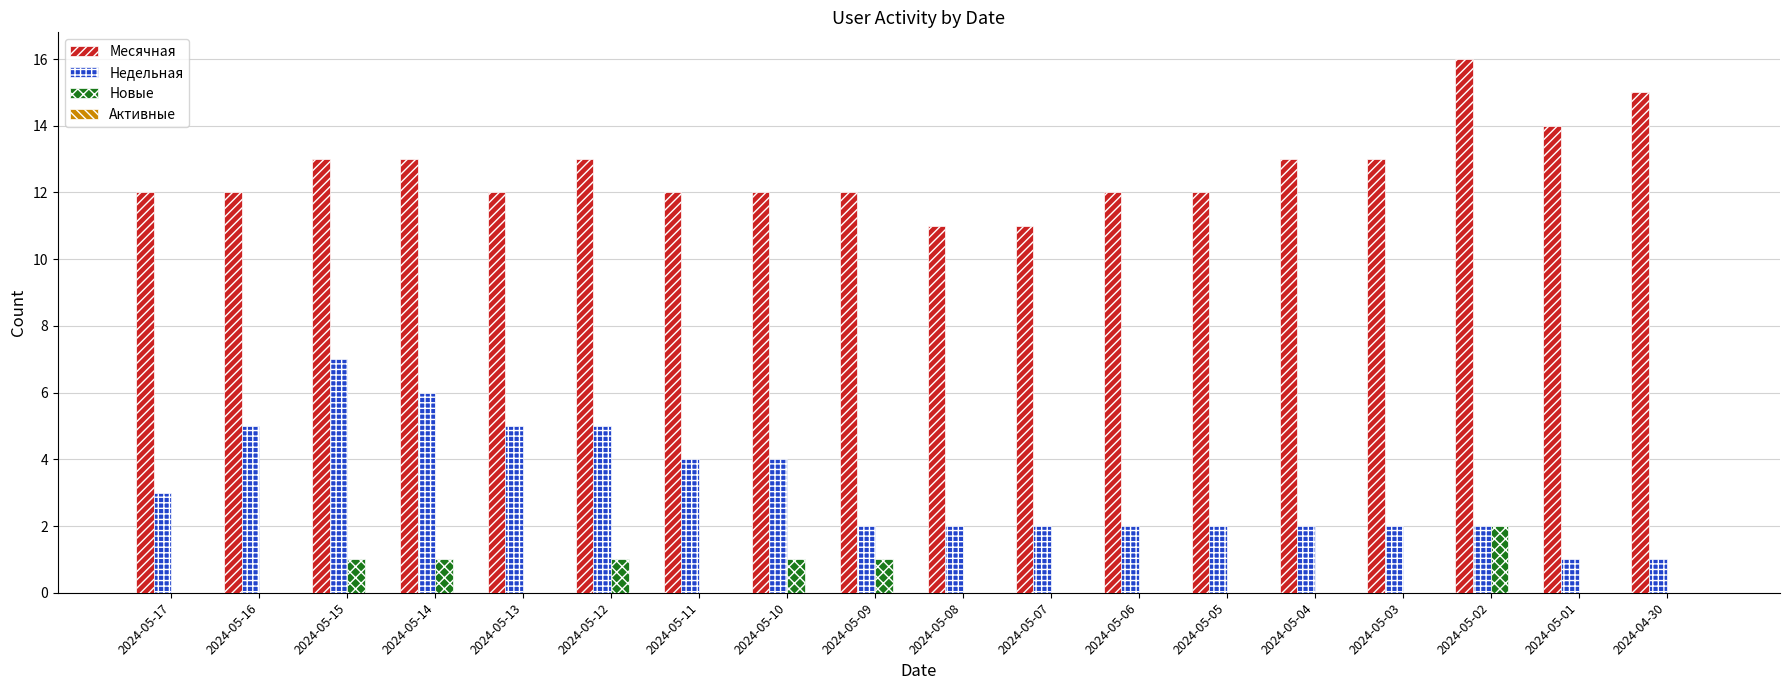

What is the greatest value displayed?

16